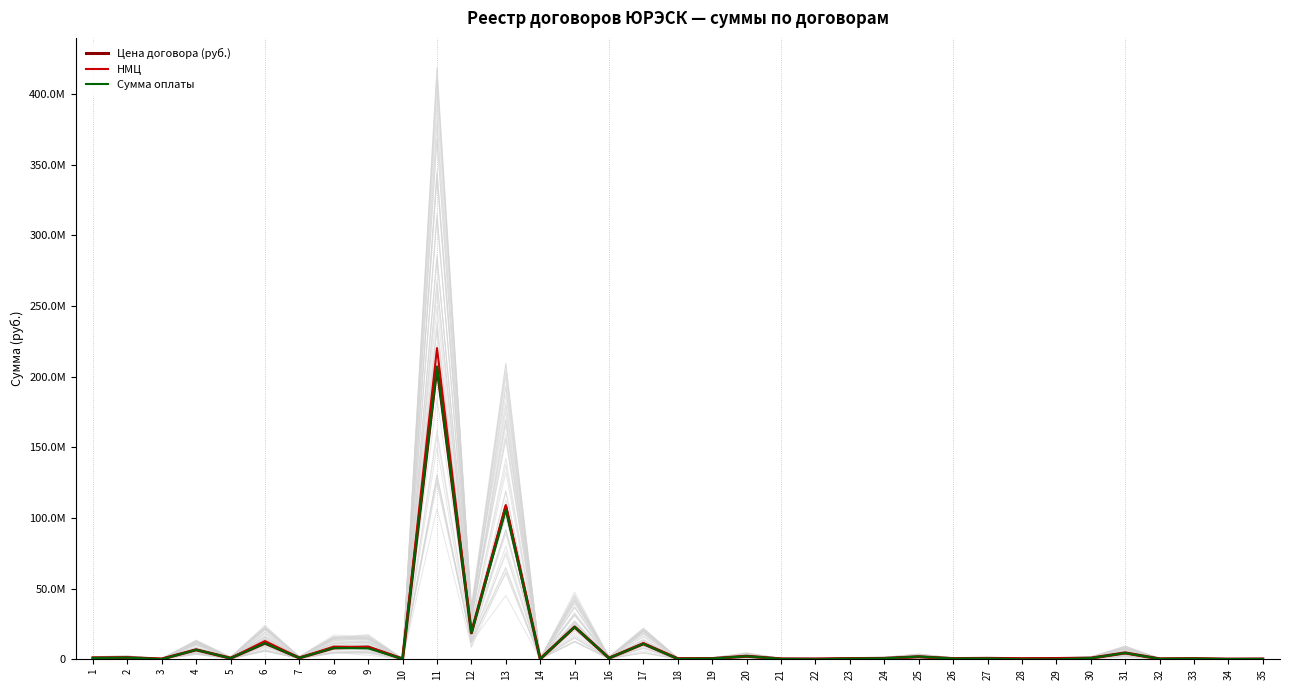

The value of Цена договора (руб.) at 31 is 4515000.0. True or false?

True